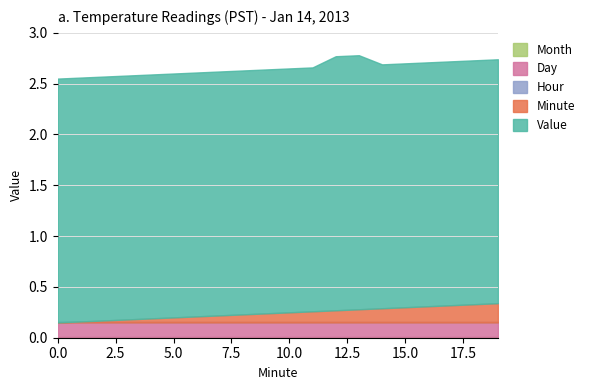

Which has a higher value, 15 or 12?

12